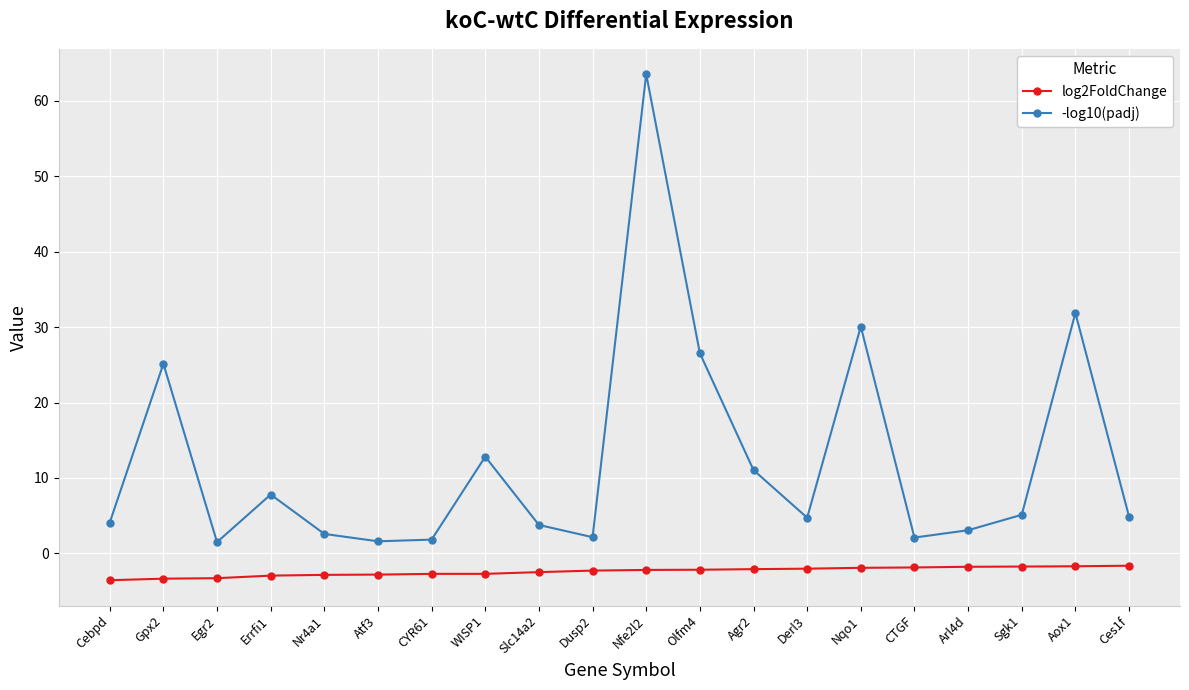

Rank the series at Olfm4 from highest to lowest value.

-log10(padj), log2FoldChange